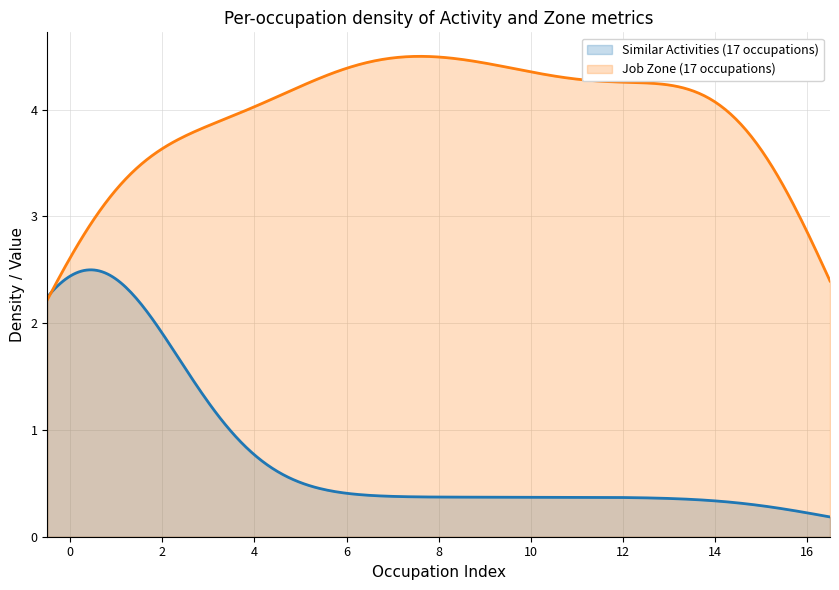

Does the chart have visible grid lines?

Yes